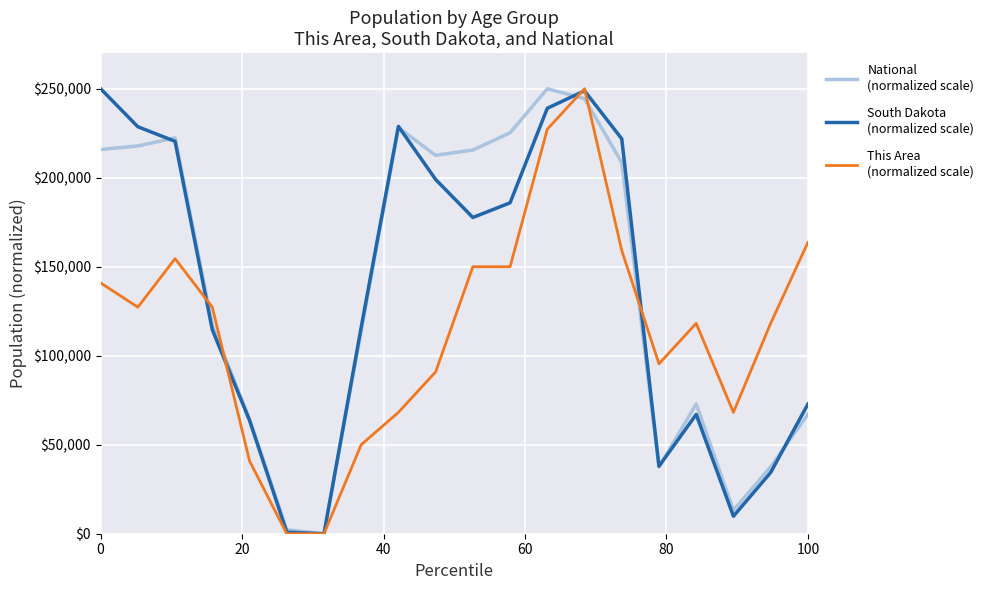

What is the greatest value displayed?

250000.0